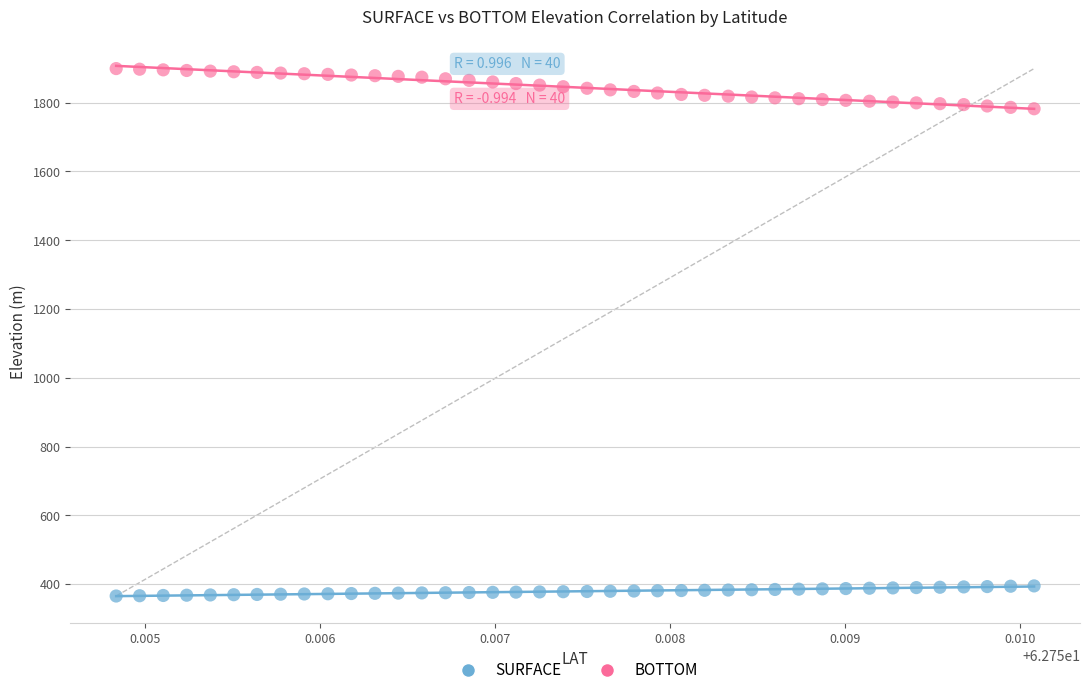

Which series contains the lowest Y value?

SURFACE